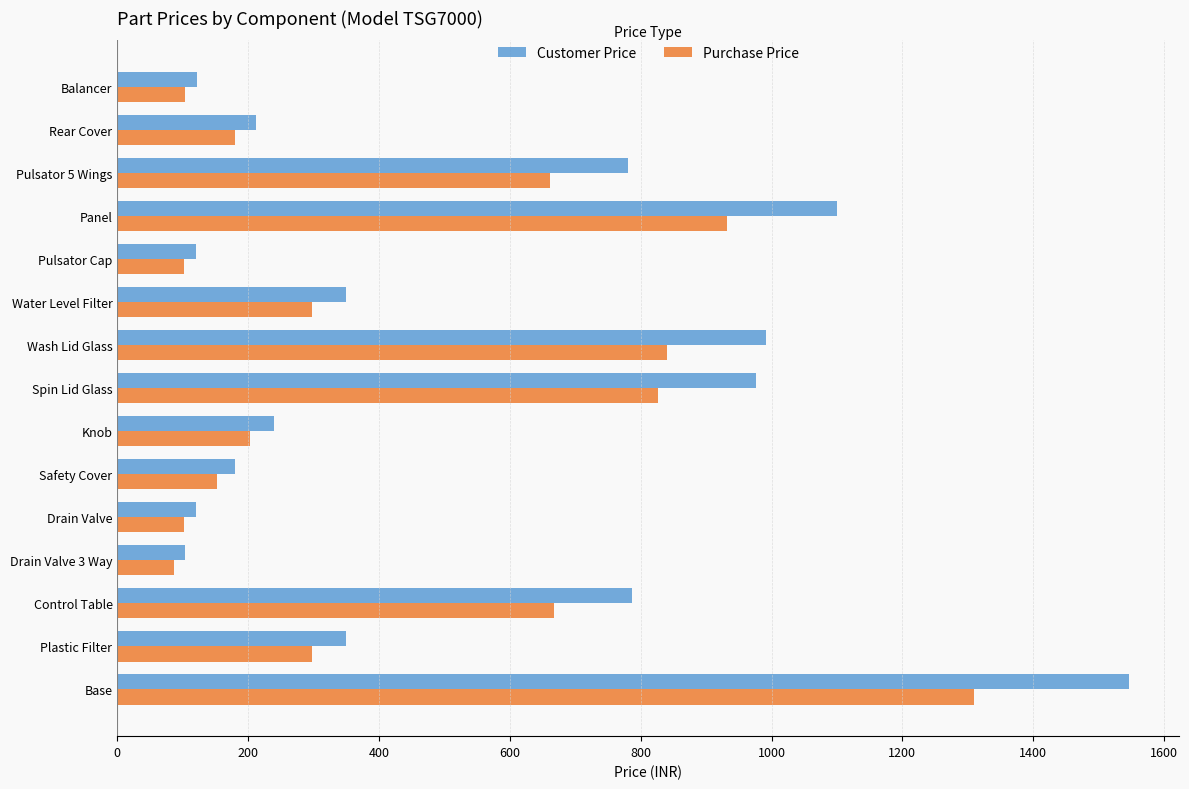

Which series has the largest range (max minus min)?

Customer Price